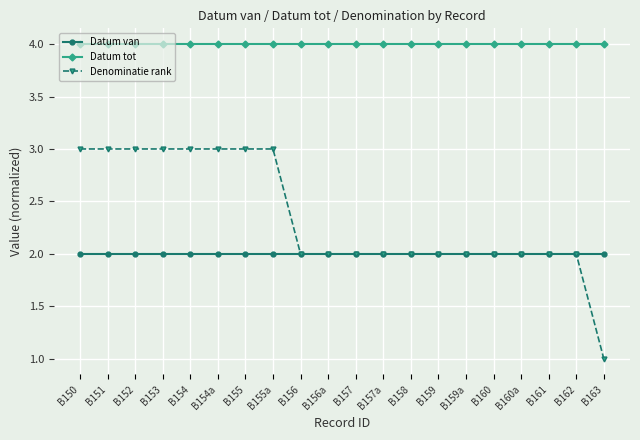

What position from the left is B158?

13